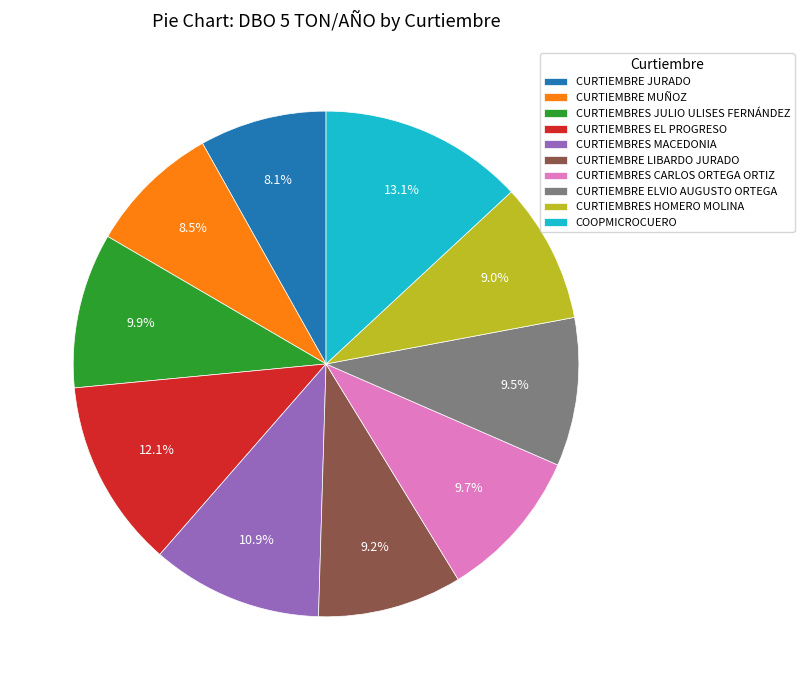

What portion of the pie excludes CURTIEMBRES CARLOS ORTEGA ORTIZ?

90.3%